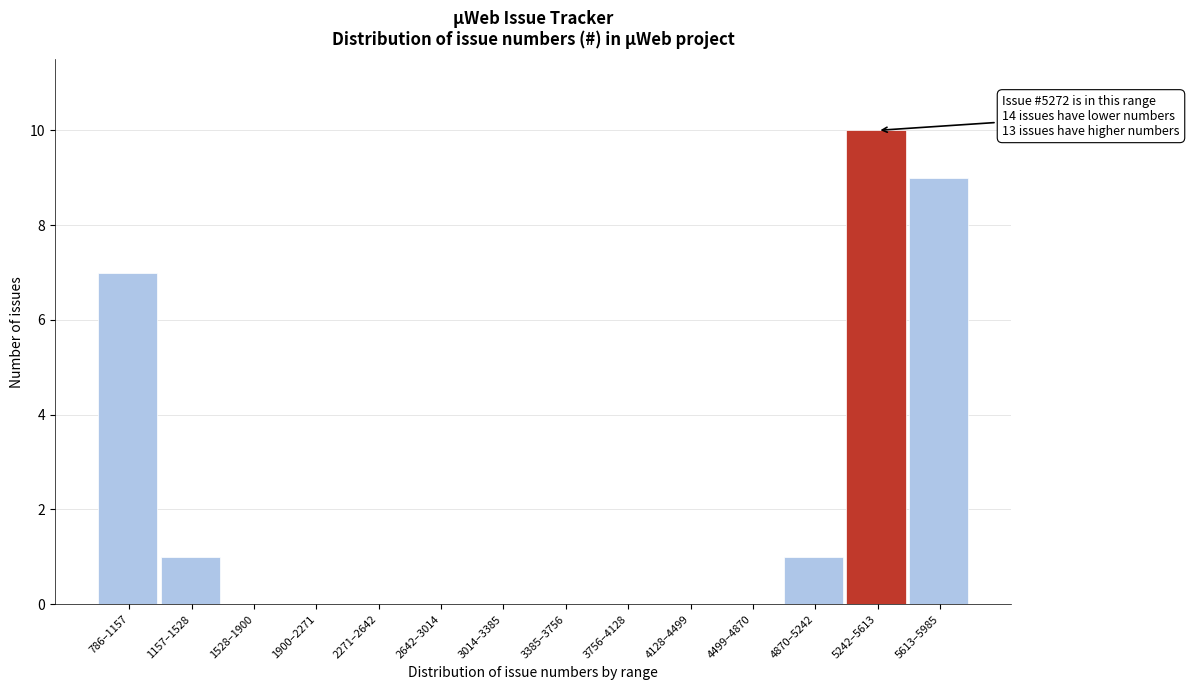

Reading left to right, transcribe all the data shown in this chart.

786–1157=7	1157–1528=1	1528–1900=0	1900–2271=0	2271–2642=0	2642–3014=0	3014–3385=0	3385–3756=0	3756–4128=0	4128–4499=0	4499–4870=0	4870–5242=1	5242–5613=10	5613–5985=9